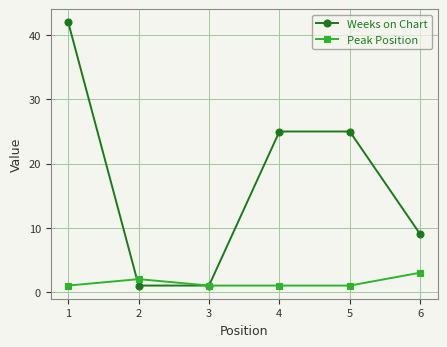

True or false: Peak Position has more than 0 interior local peaks.

True